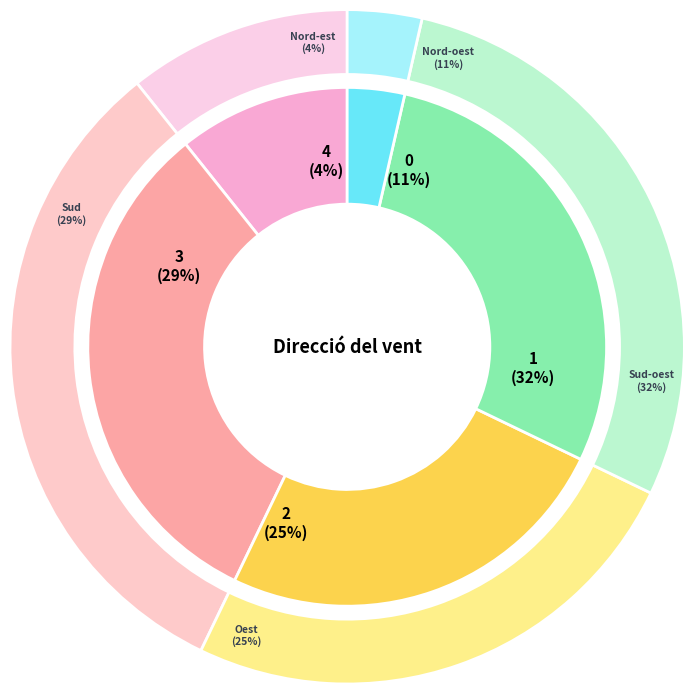

Count the number of slices in the pie.

5